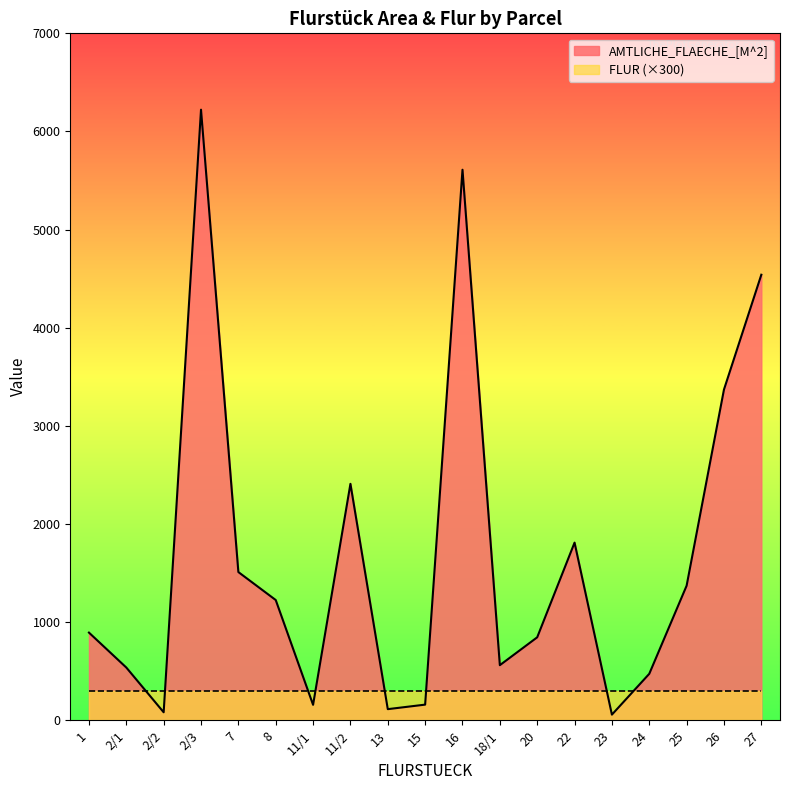

Count the number of data series in this chart.

2